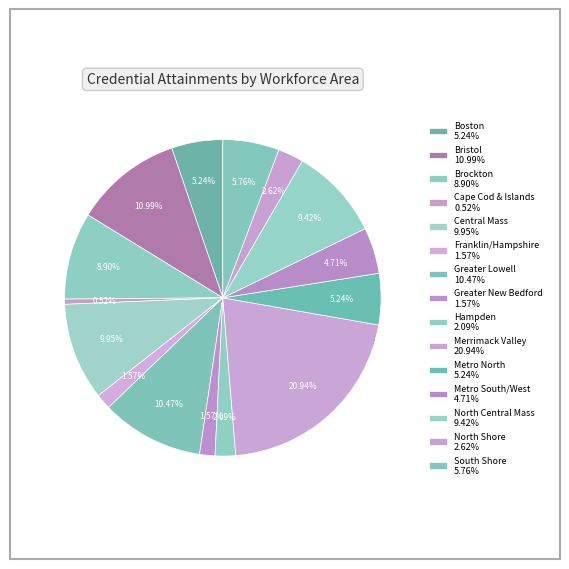

How many slices are in this pie chart?

15